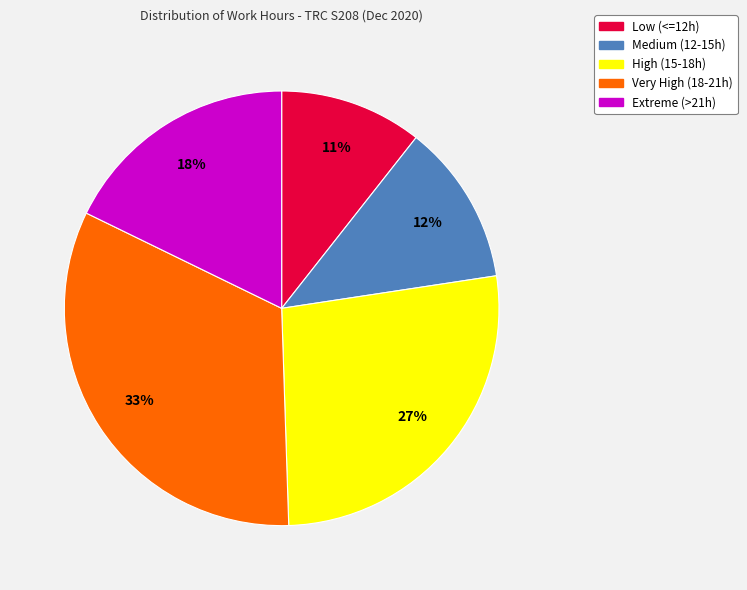

Is there any slice that represents more than half of the pie?

No